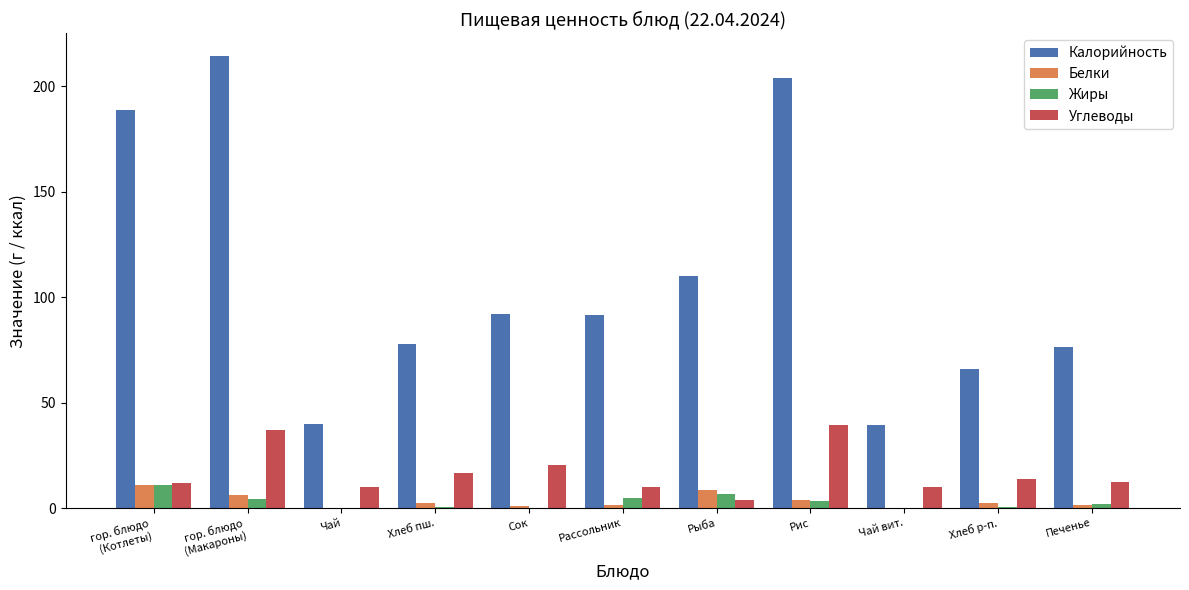

What is the maximum value shown in the chart?

214.5